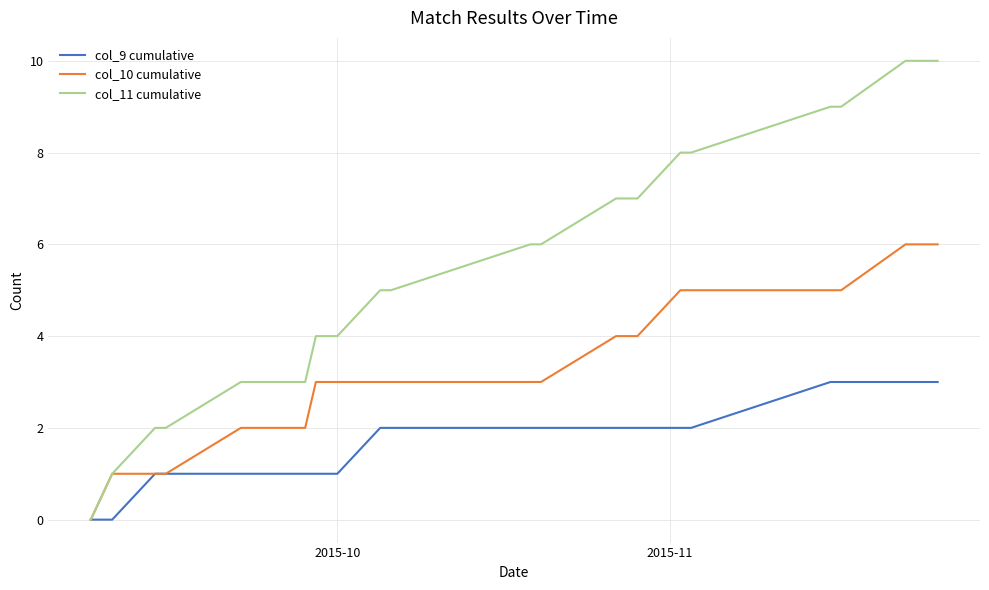

Rank the series by their maximum value, from lowest to highest.

col_9 cumulative, col_10 cumulative, col_11 cumulative